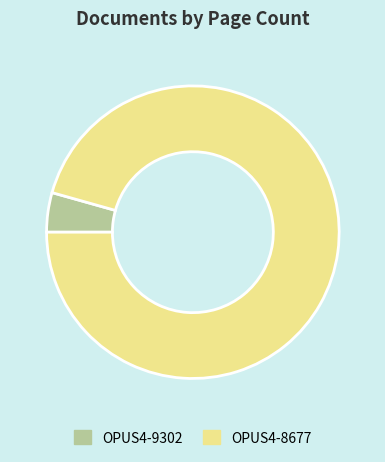

Do OPUS4-9302 and OPUS4-8677 together represent more than half of the pie?

Yes